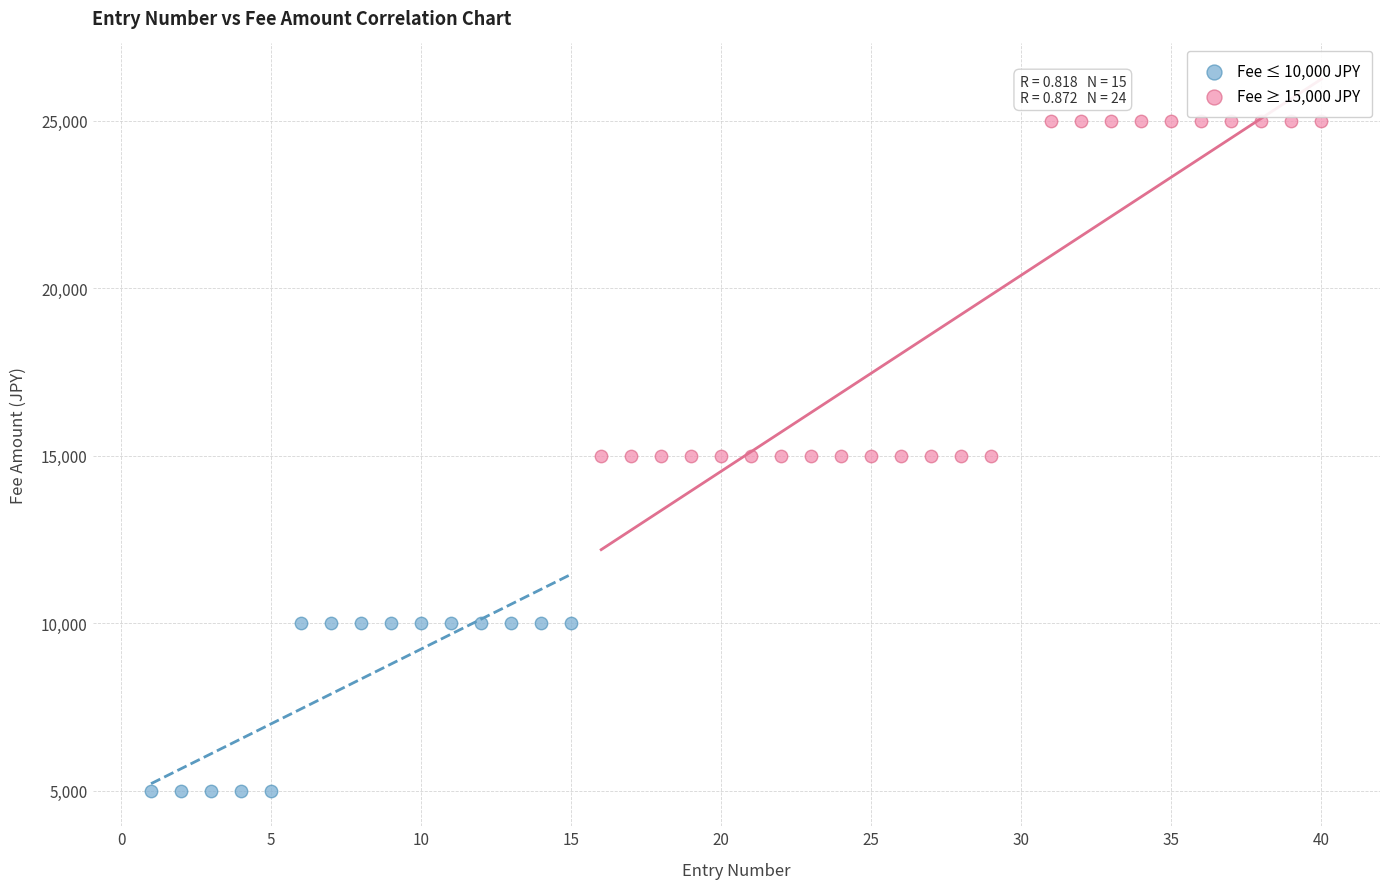

Which series contains the lowest Y value?

Fee ≤ 10,000 JPY